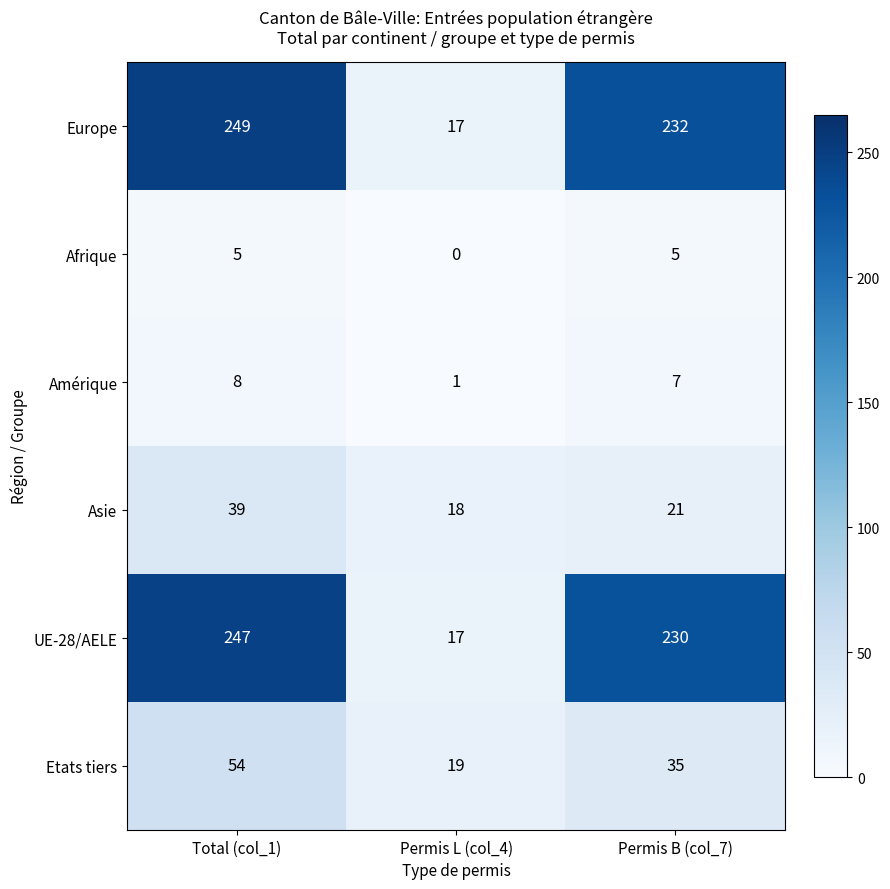

At how many categories does at least one series exceed 216?

2